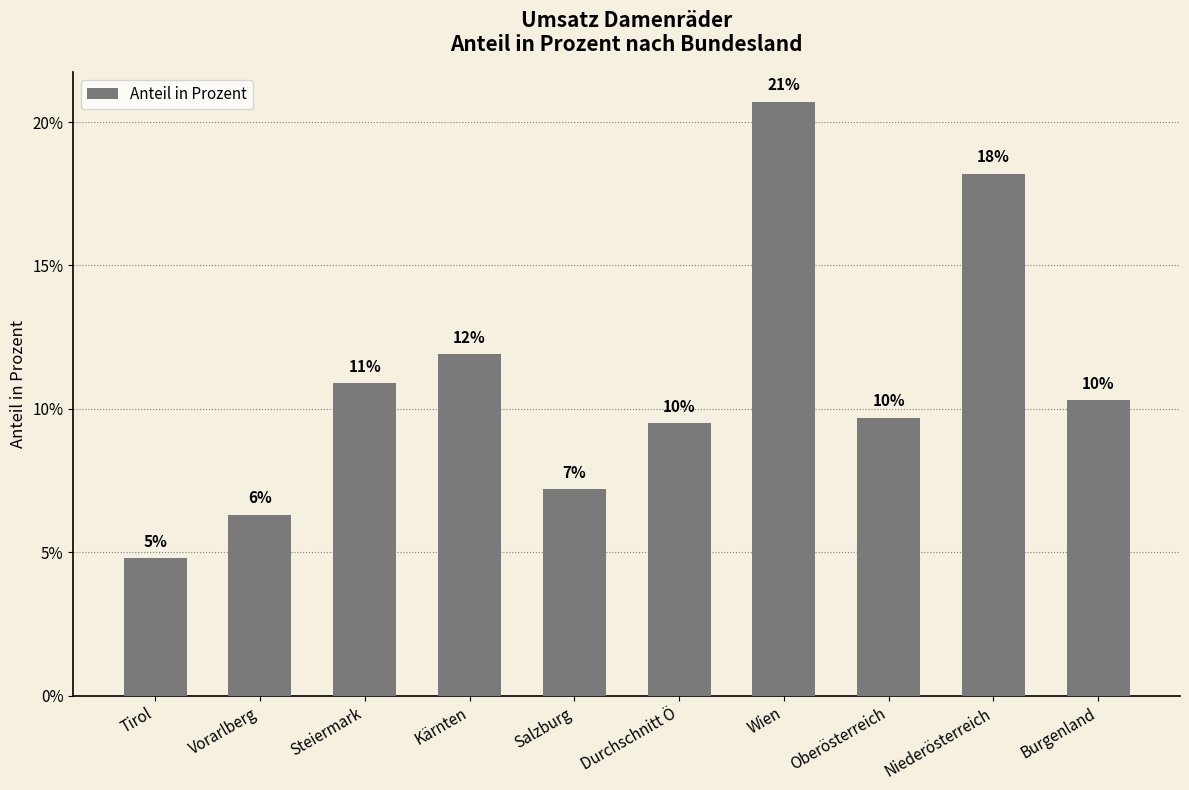

Count the values in the range 0 to 1.

10